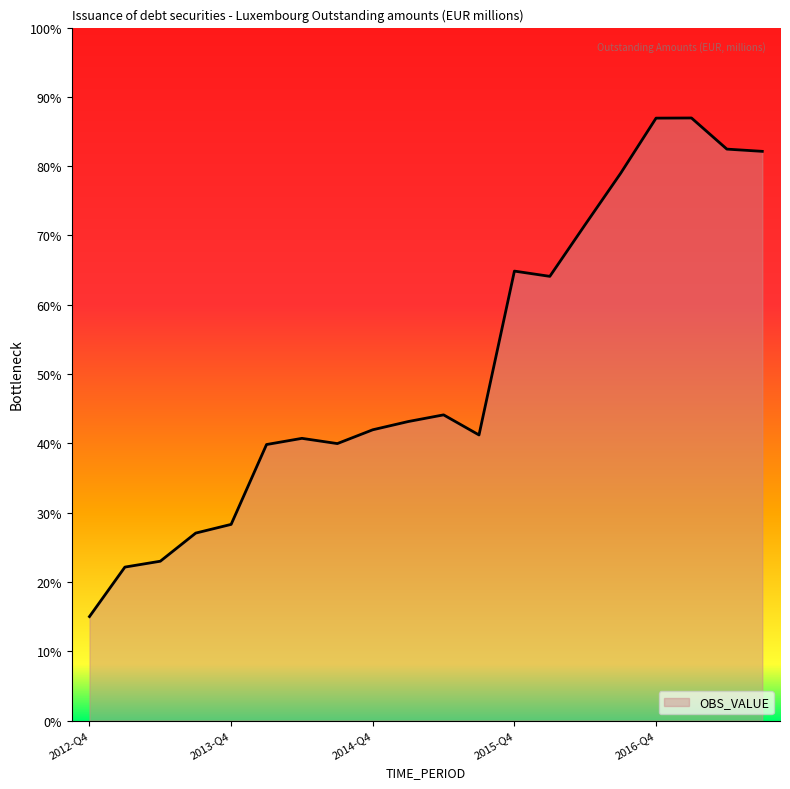

What is the label of the 17th point from the right?

2013-Q3